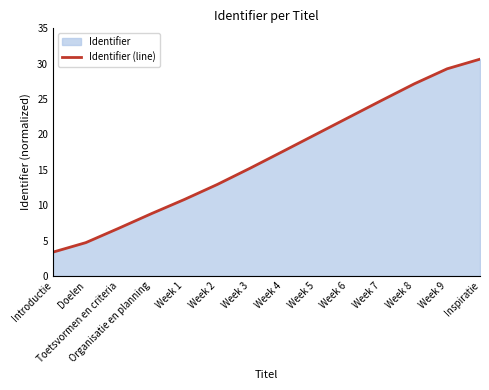

What is the difference between the maximum and minimum values?

27.3